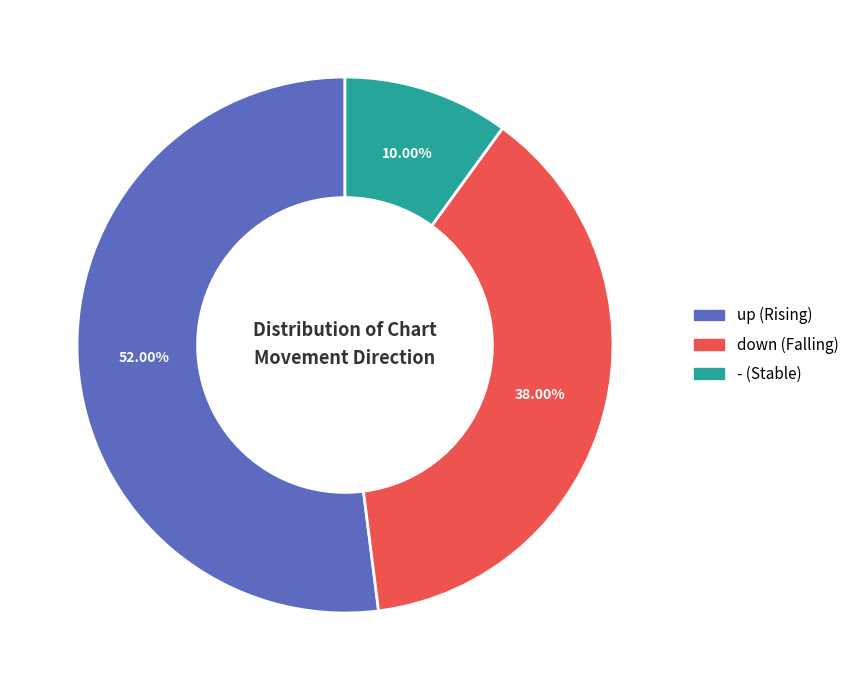

Approximately how many times larger is the value at down compared to -?

3.8